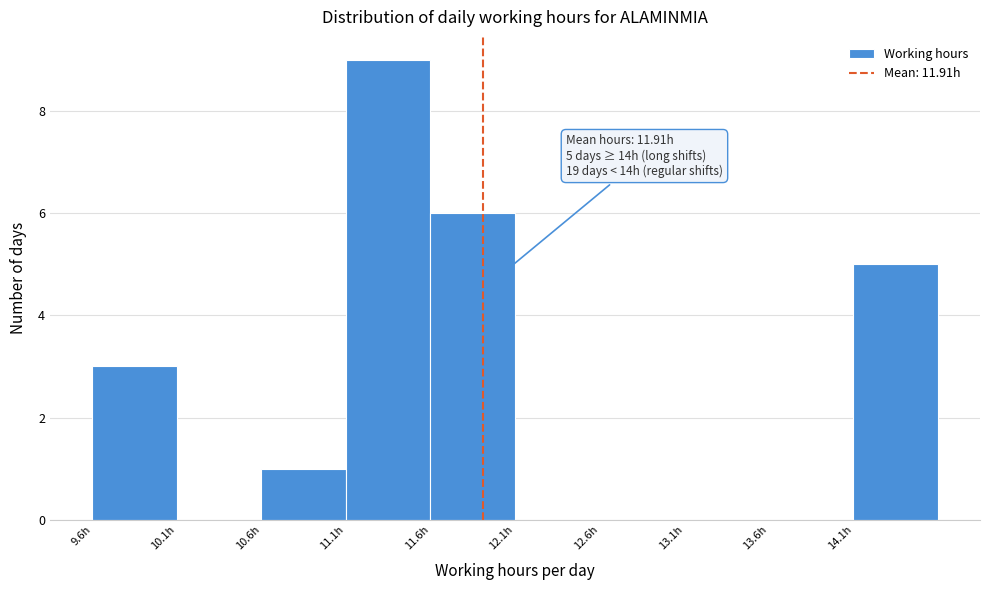

Which range on the x-axis has the tallest bar?

11.1 to 11.6